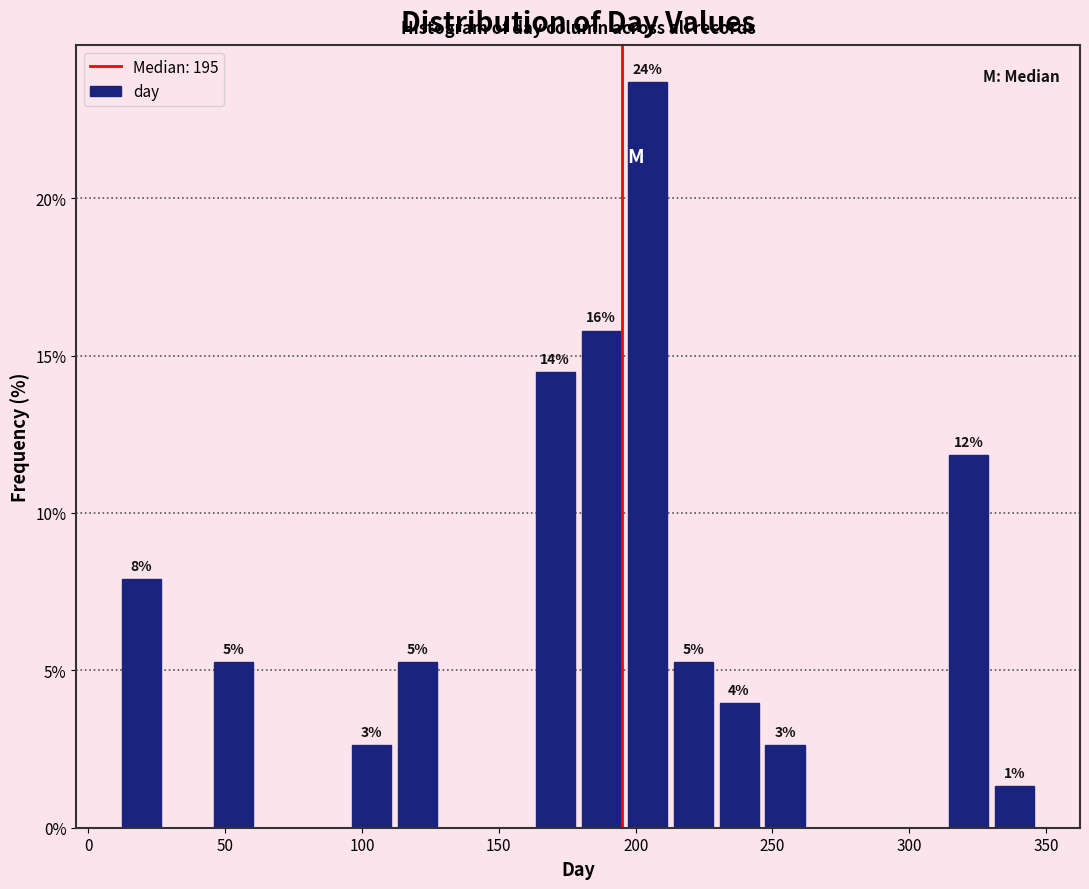

Read against the x-axis, roughly where is the centre of the tallest bar?

205